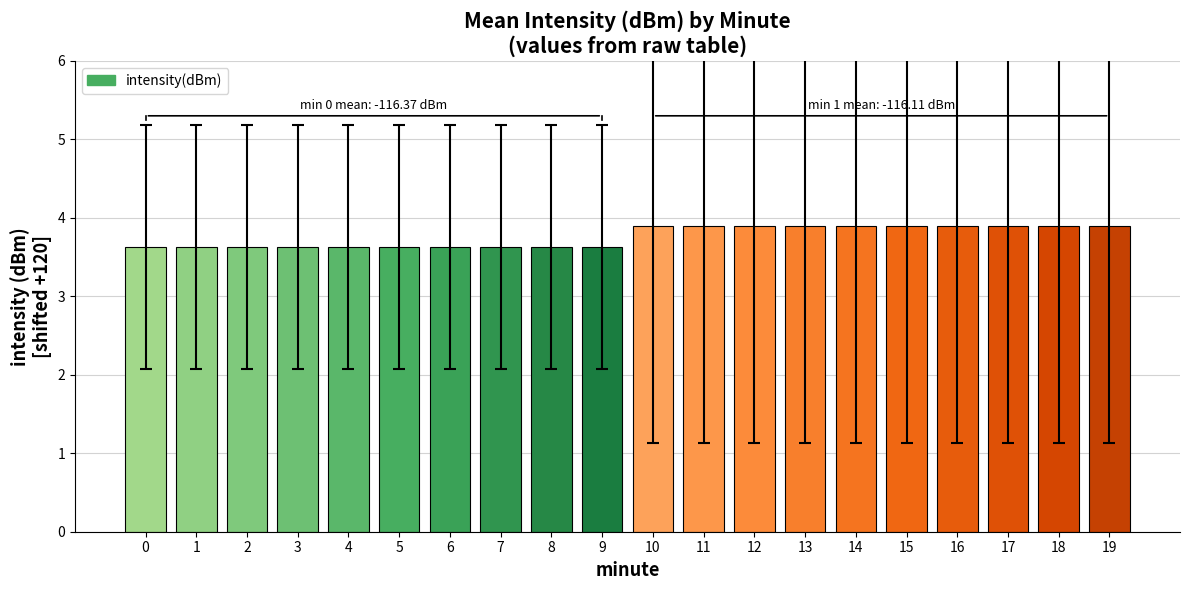

What is the average value?

3.8